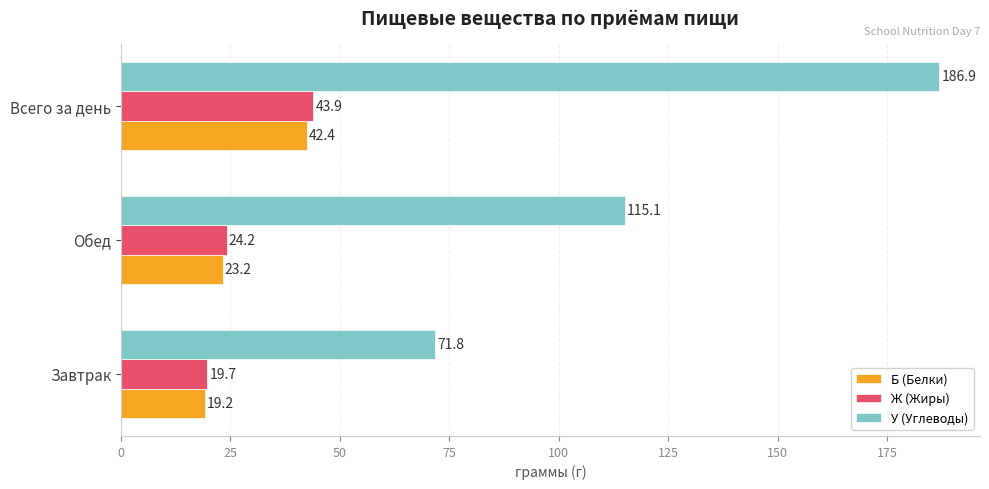

The У (Углеводы) series shows 71.8 at Завтрак. True or false?

True